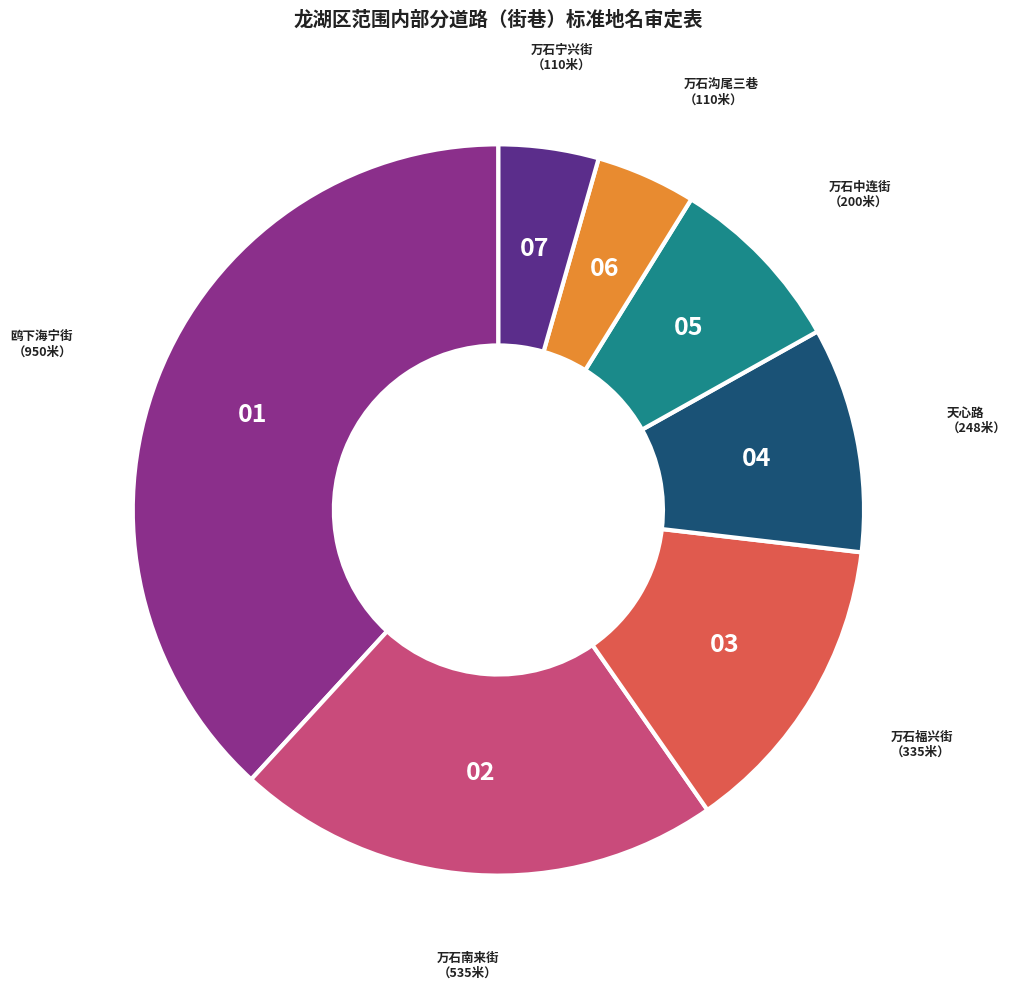

Is there any slice that represents more than half of the pie?

No